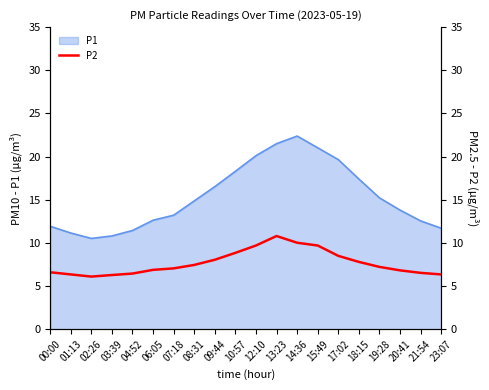

True or false: P1 has a value of 12.9 at 17:02.

False